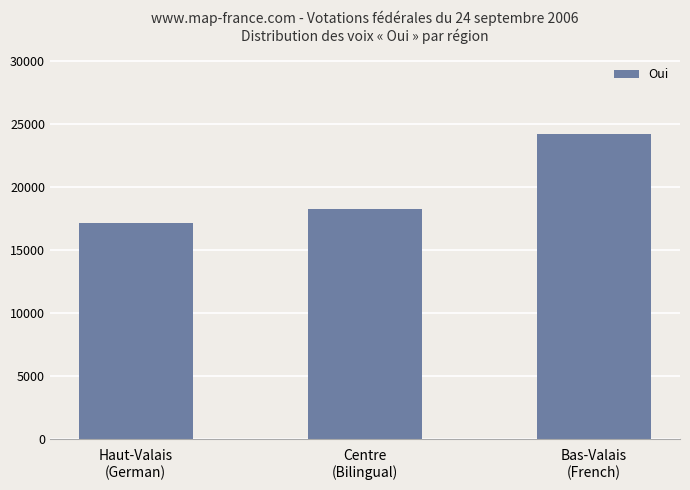

What is the ratio of the value at Haut-Valais
(German) to the value at Bas-Valais
(French)?

0.7